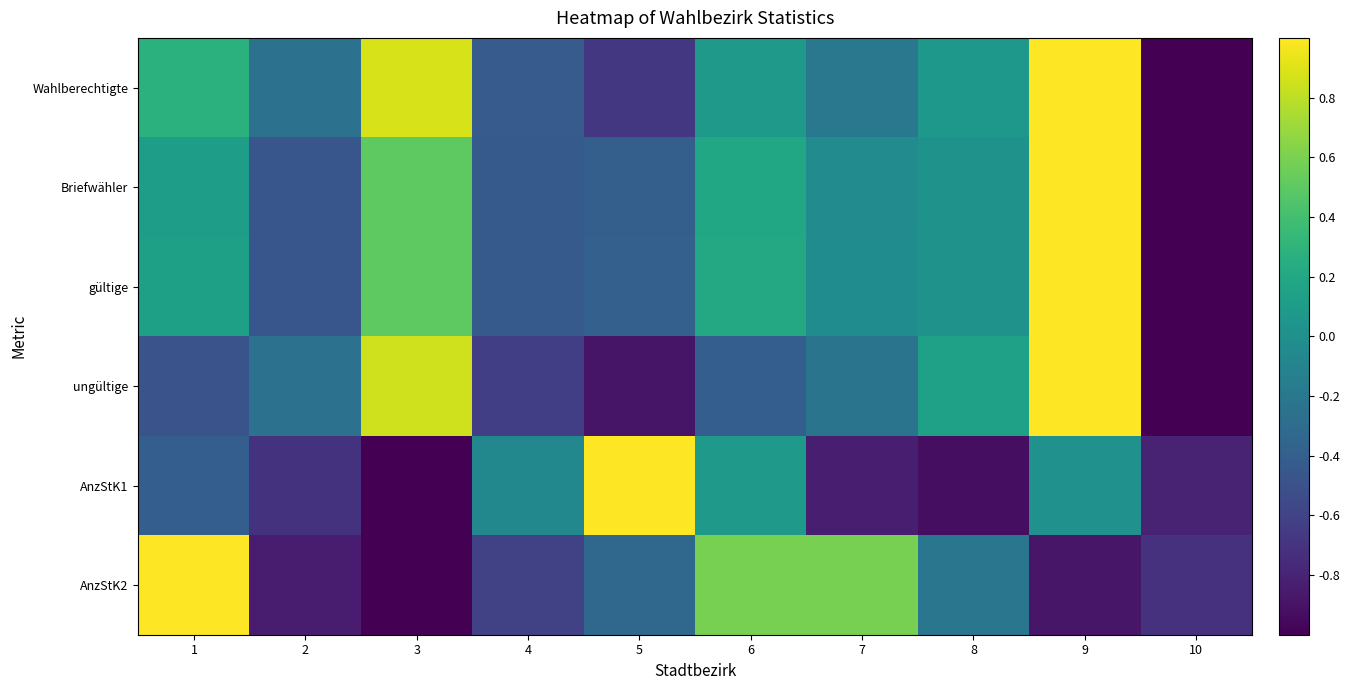

How many data points does each series have?

10